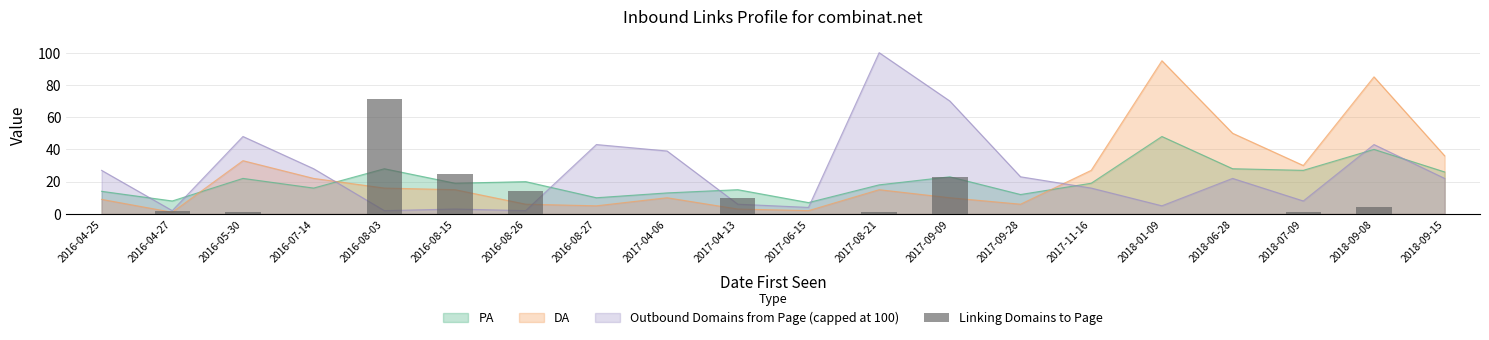

Which label corresponds to the smallest value in the chart?

2016-04-25